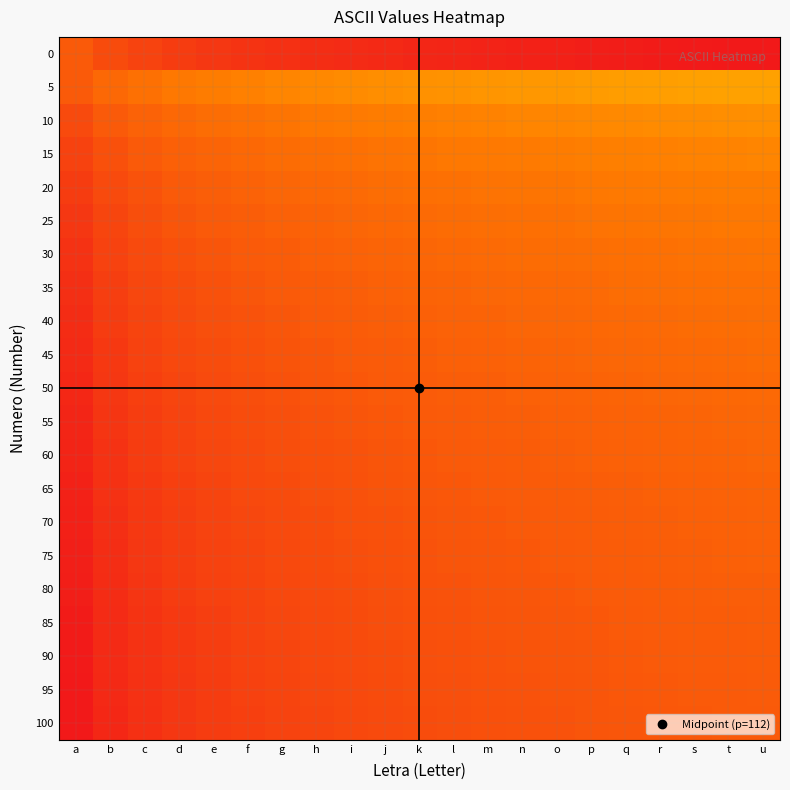

Between g and s, which is larger?

s